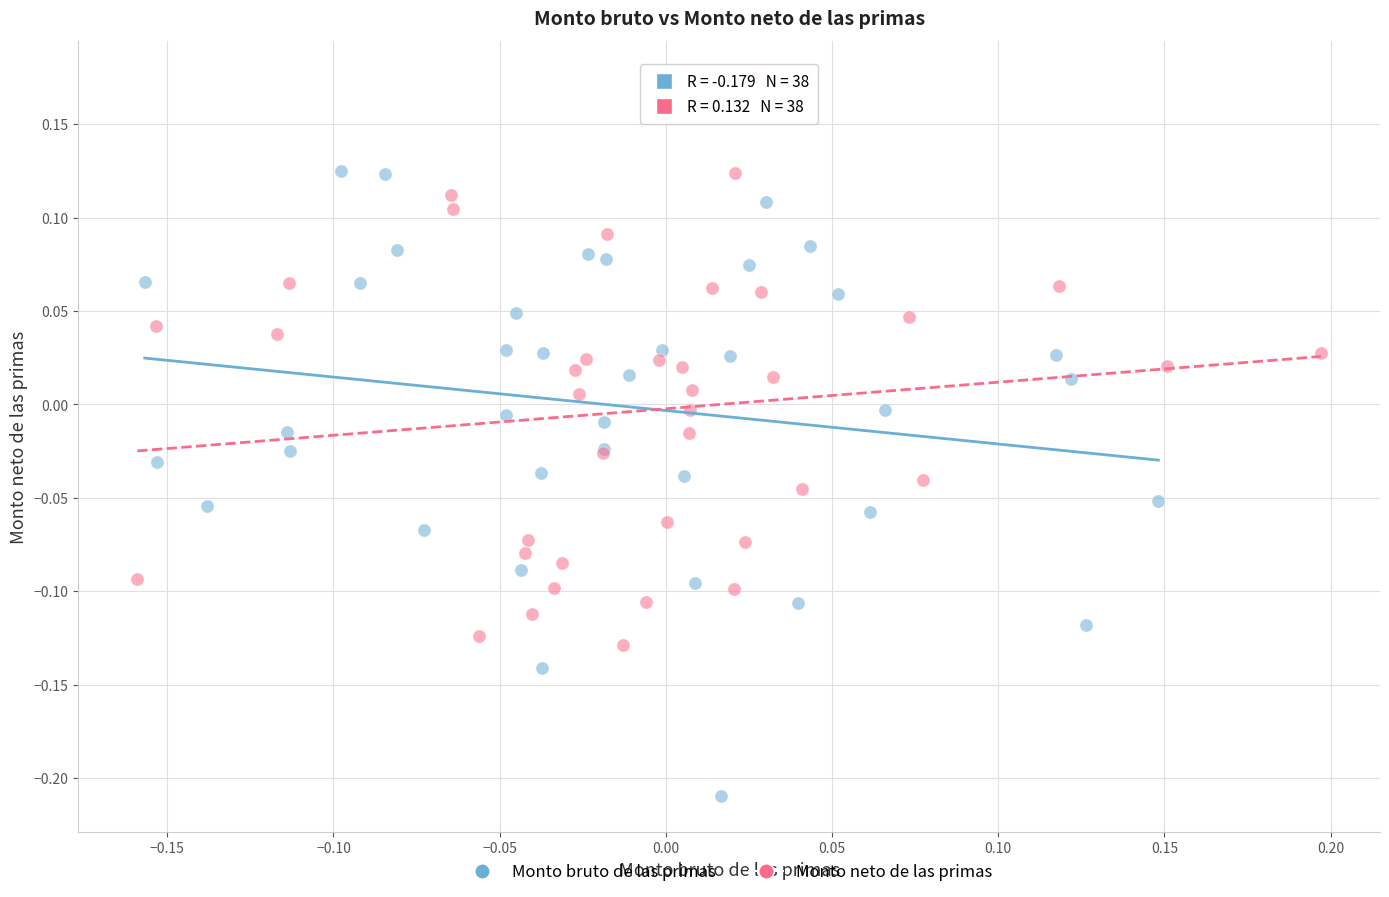

Which series reaches the minimum Y coordinate?

Monto bruto de las primas